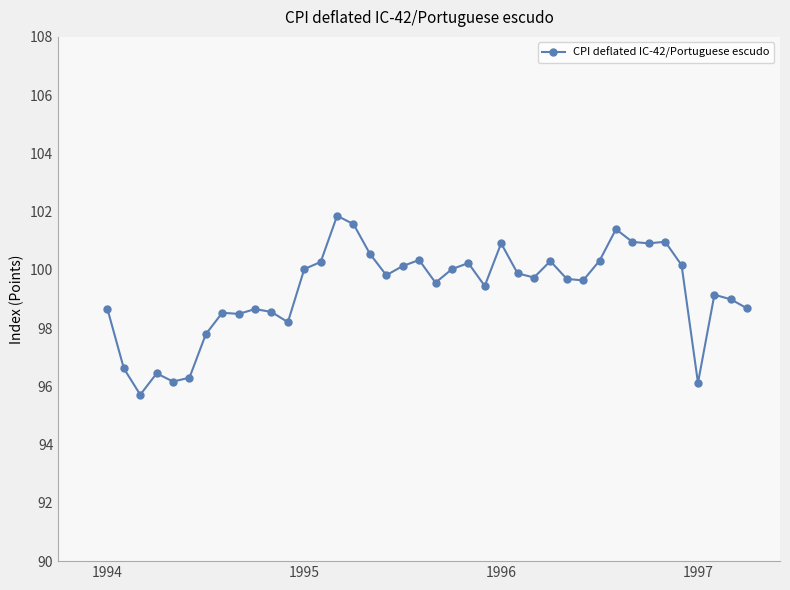

Is this an area chart (filled region under the line)?

No